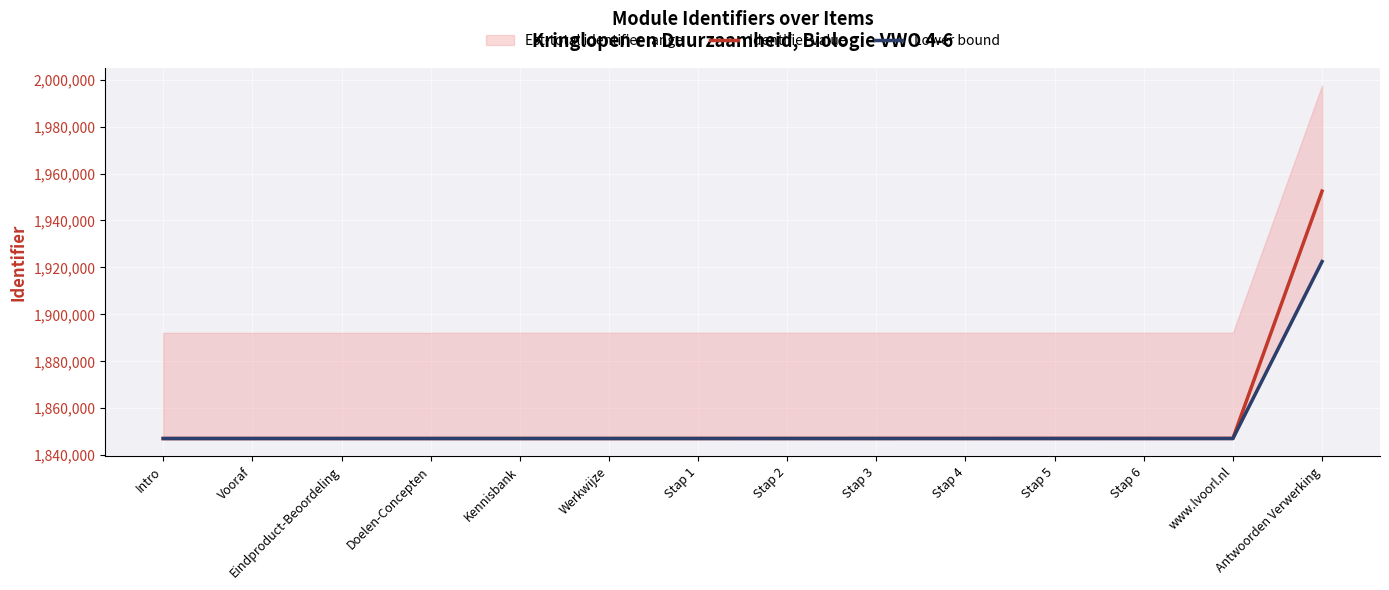

The value of Identifier value at Doelen-Concepten is 1847134. True or false?

True